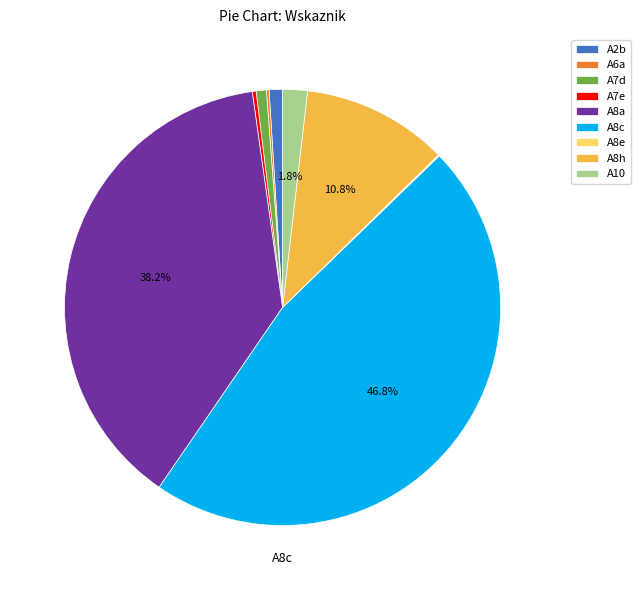

Combined, do A2b and A8c account for over 50%?

No